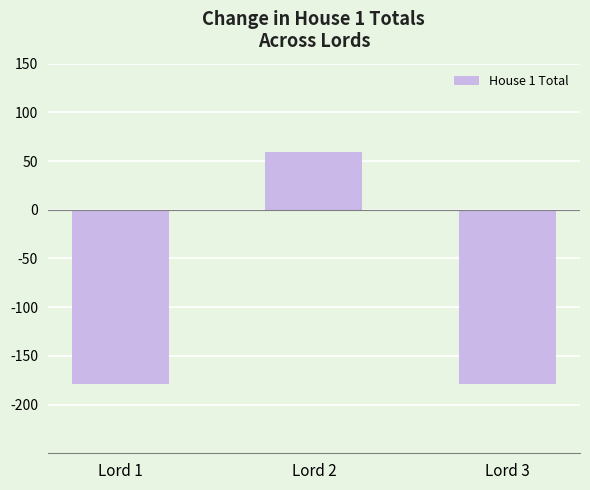

Reading left to right, list all the values displayed in this chart.

-178.4	58.8	-178.4